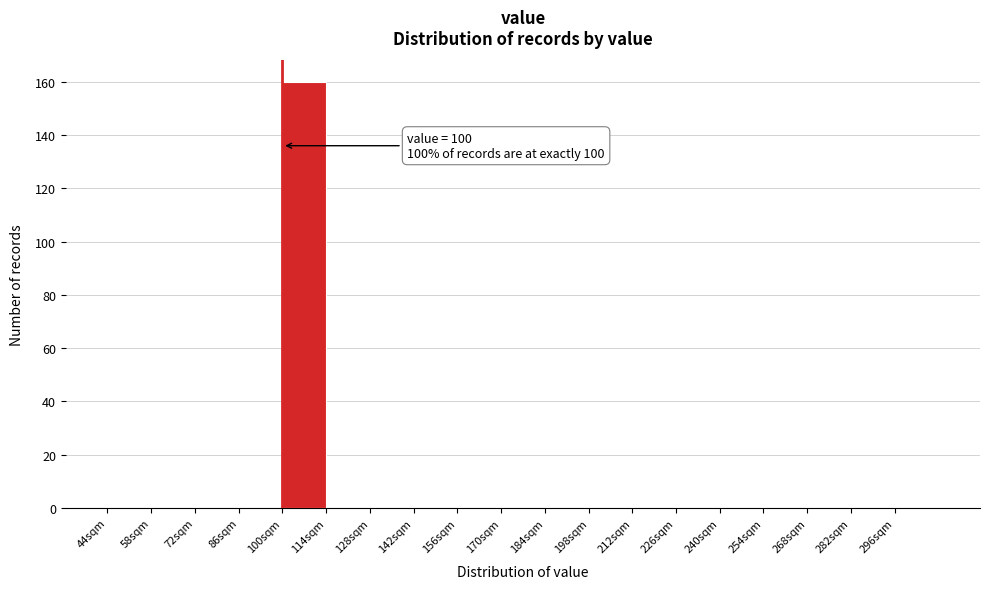

Over which range of the x-axis is the bar tallest?

100 to 114